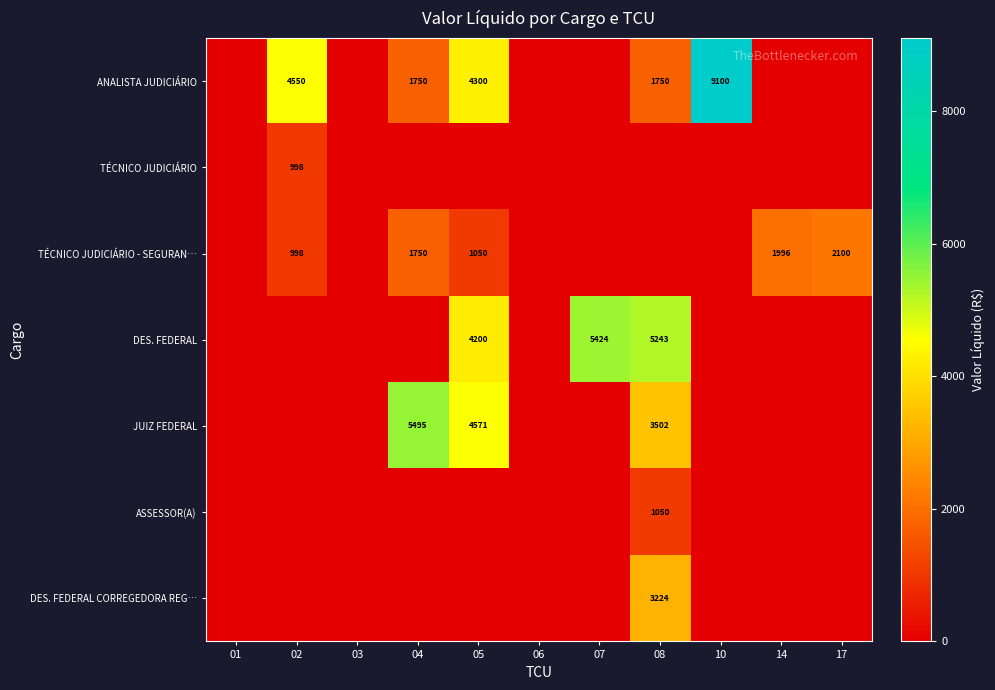

Is it true that DES. FEDERAL equals 5882 at 05?

False